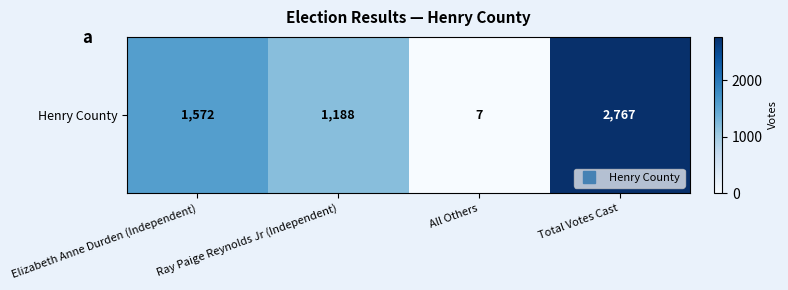

The value at Elizabeth Anne Durden (Independent) is 1572. True or false?

True